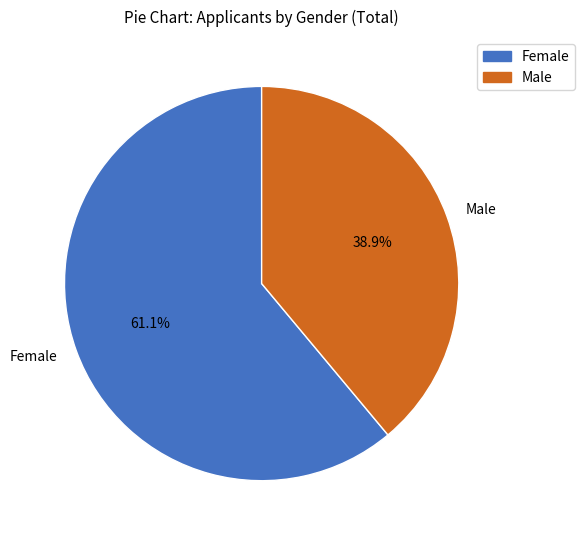

To the nearest percent, what is the average slice percentage?

50%